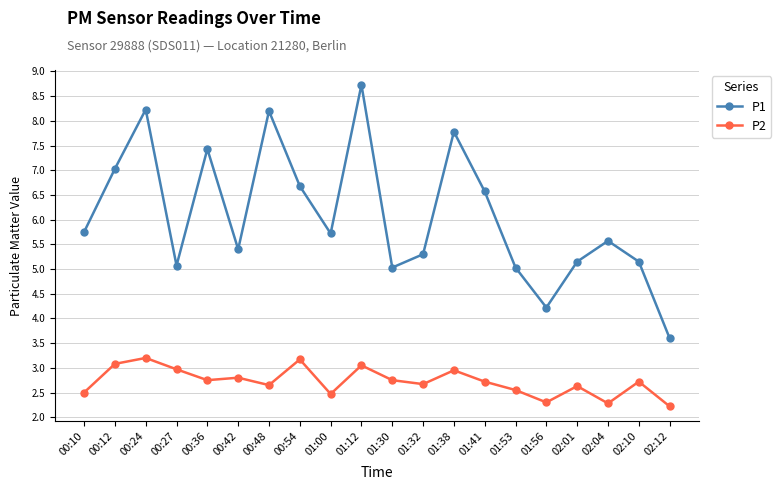

Is it true that P1 equals 5.8 at 00:10?

True